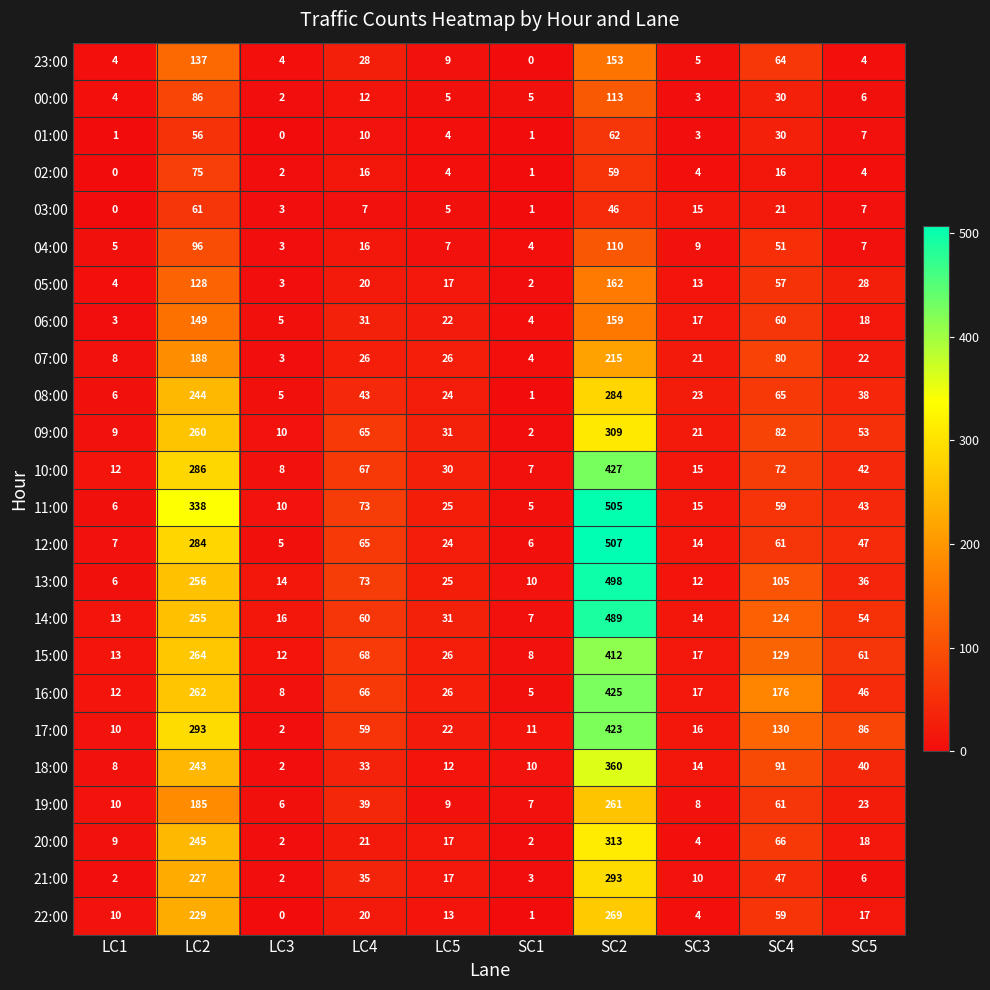

At which category is the sum across all series the highest?

SC2